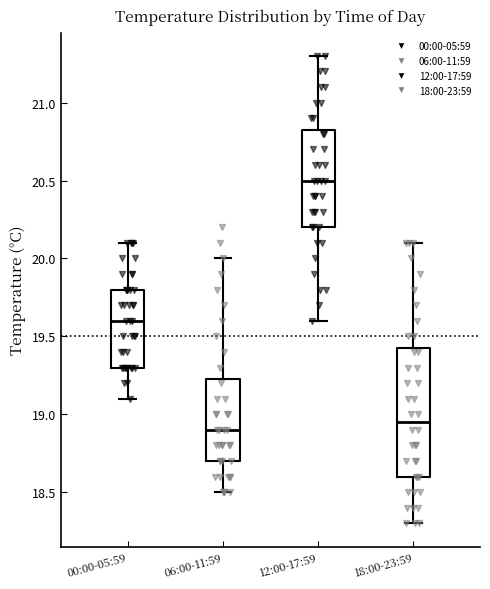

Which box's median line is the lowest?

06:00-11:59